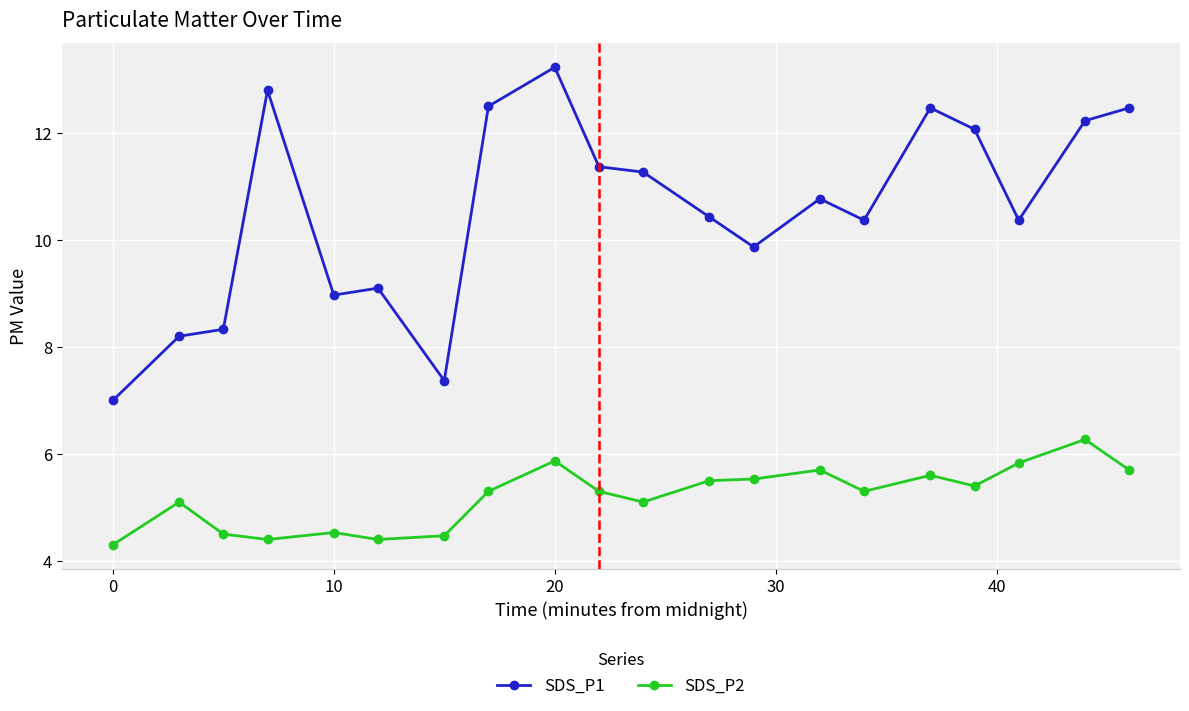

Rank the series by their average value, from highest to lowest.

SDS_P1, SDS_P2